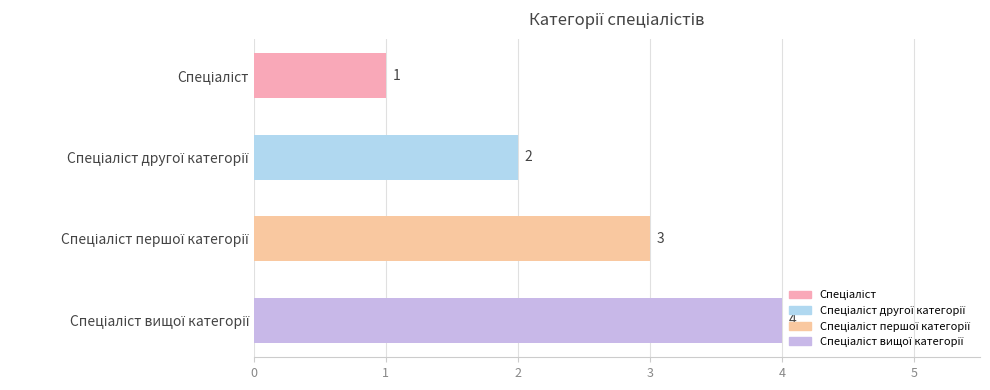

Count the values in the range 2 to 4.

3